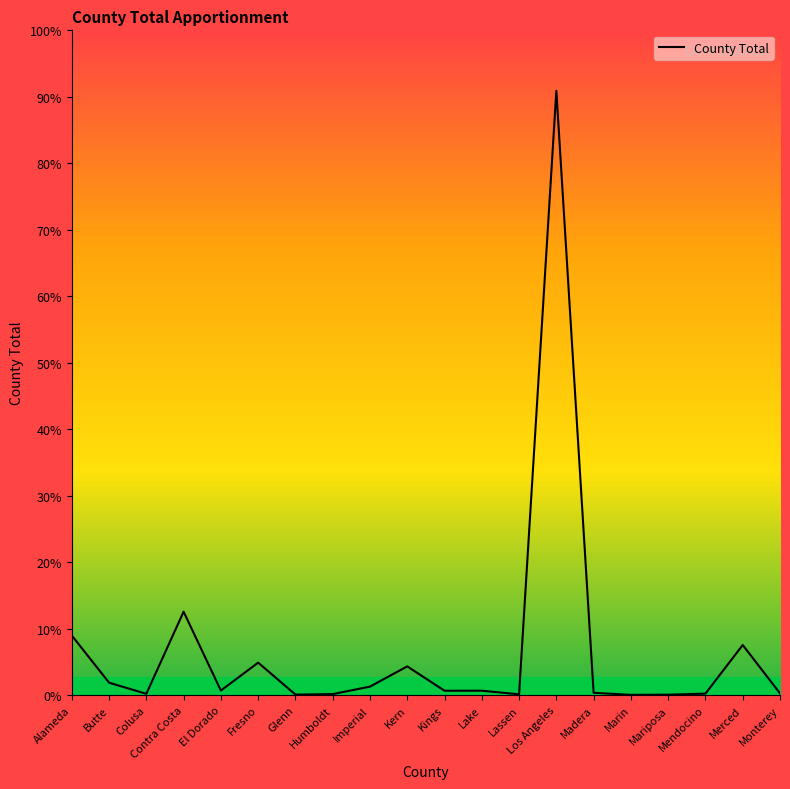

Where is the first local minimum?

Colusa